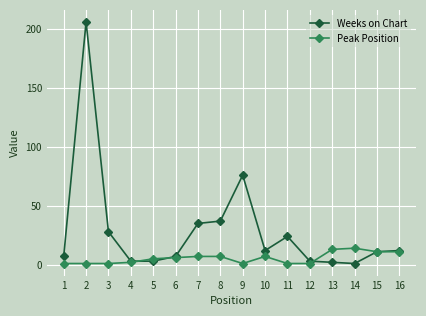

Reading right to left, what are all the values shown in this chart?

Weeks on Chart: 12	11	1	2	3	24	12	76	37	35	7	3	3	28	206	7
Peak Position: 11	11	14	13	1	1	7	1	7	7	6	5	2	1	1	1